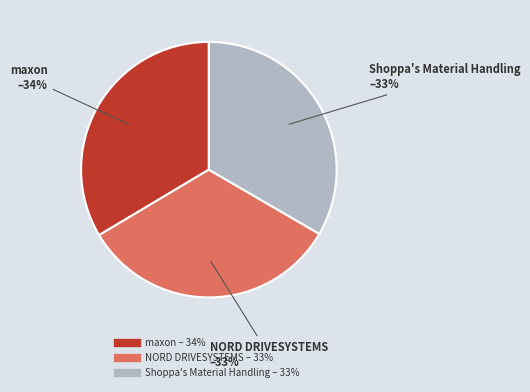

Do Shoppa's Material Handling and maxon together represent more than half of the pie?

Yes